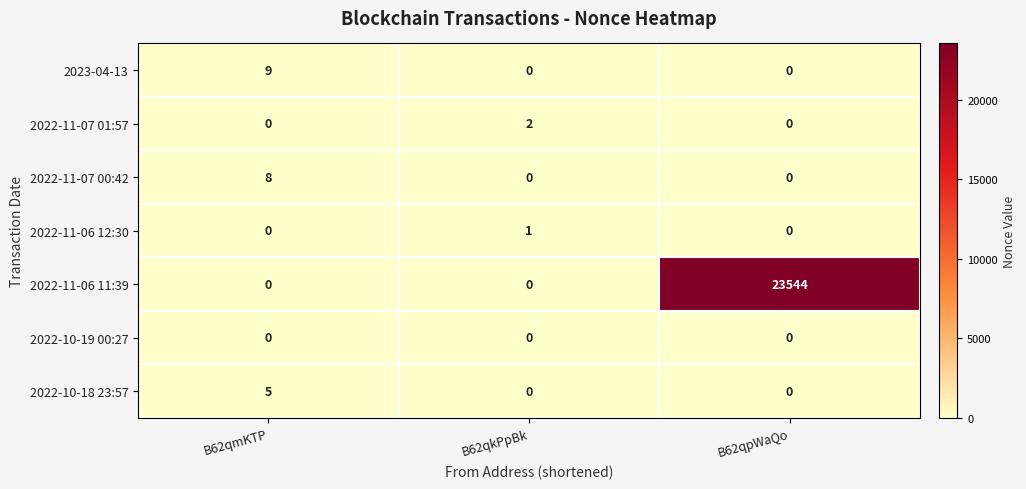

How many data points does each series have?

3